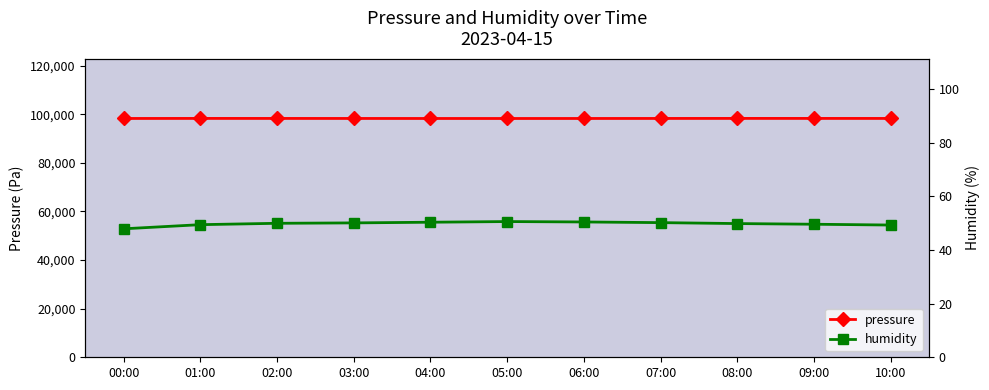

Is it true that humidity equals 63.7 at 00:00?

False